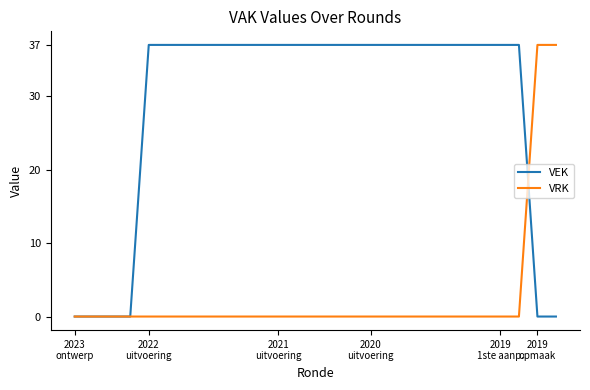

What is the highest value of the VEK series?

37